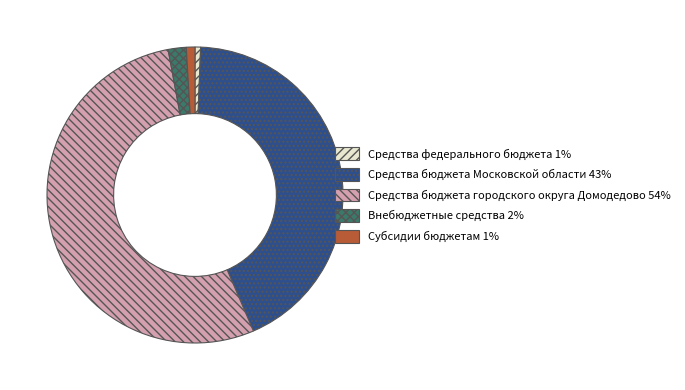

Combined, do Средства федерального бюджета 1% and Средства бюджета городского округа Домодедово 54% account for over 50%?

Yes